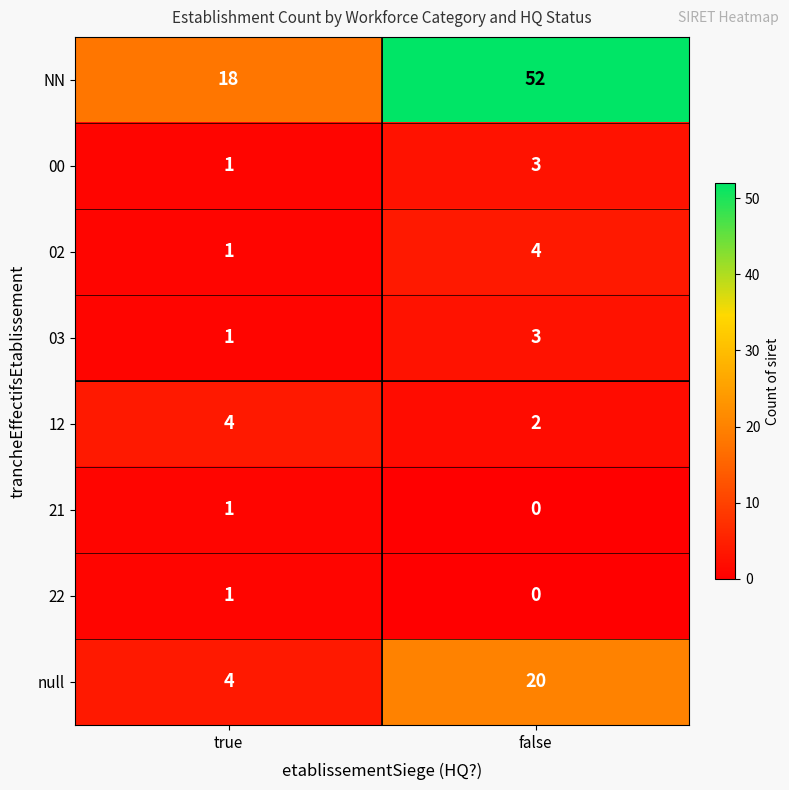

Which series changed the most between true and false?

NN